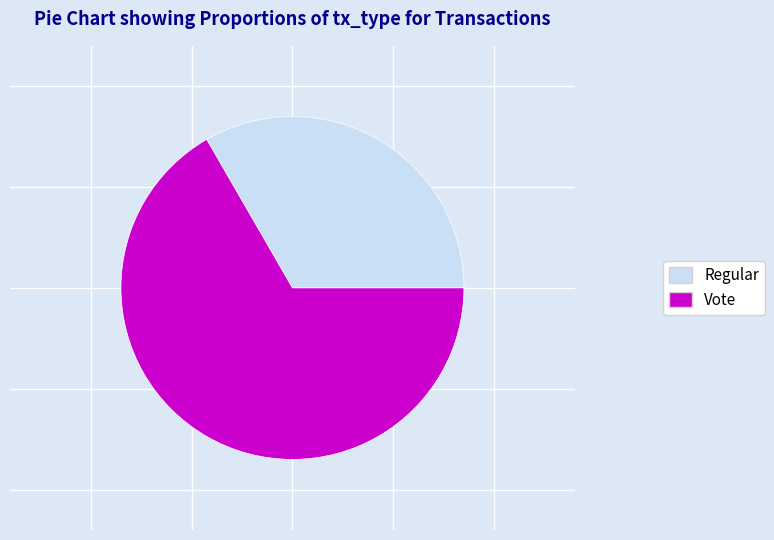

Combined, do Vote and Regular account for over 50%?

Yes